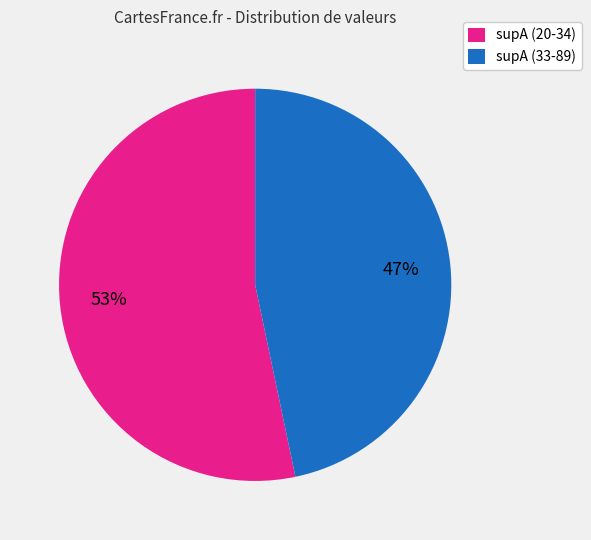

Approximately how many times larger is the value at supA (20-34) compared to supA (33-89)?

1.1